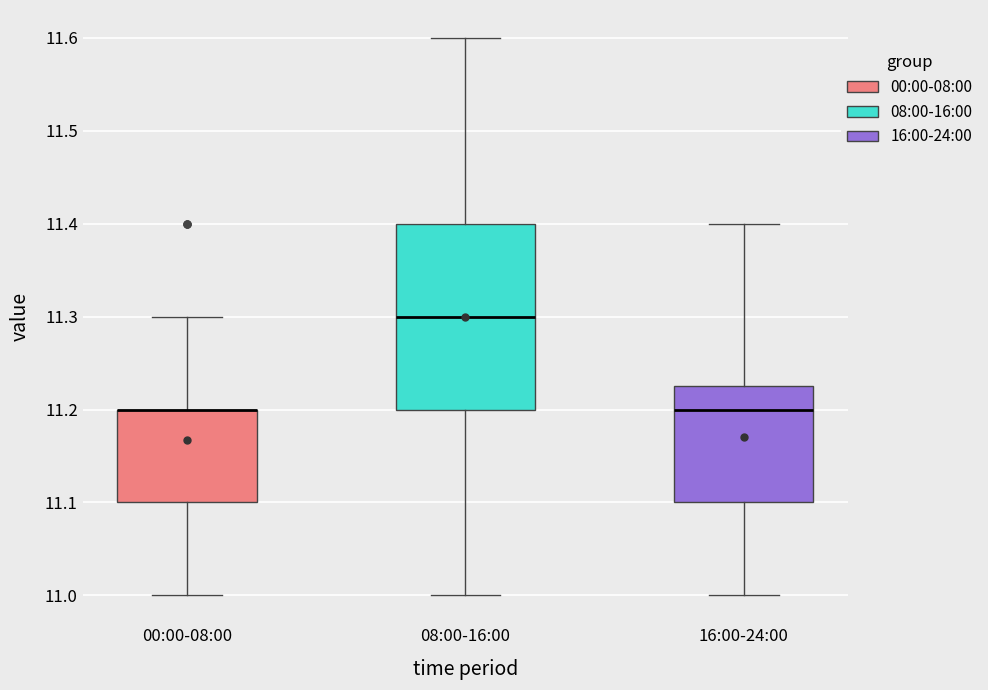

Where is the lower edge of the box for 00:00-08:00 on the y-axis? The values are not printed on the chart, so give them approximately, as read against the axis.

11.10